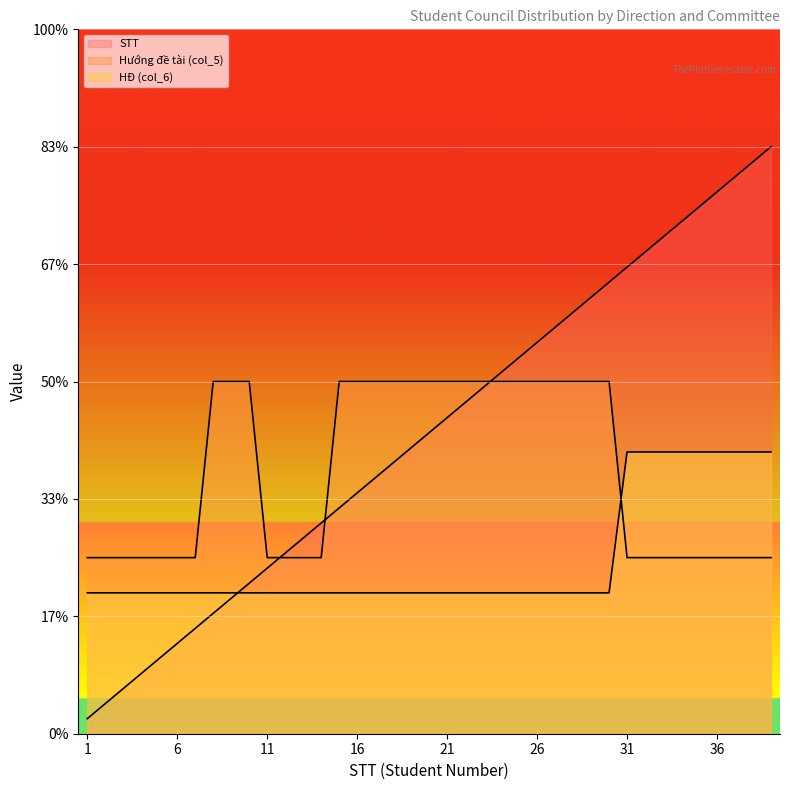

Which series changed the most between 22 and 34?

STT